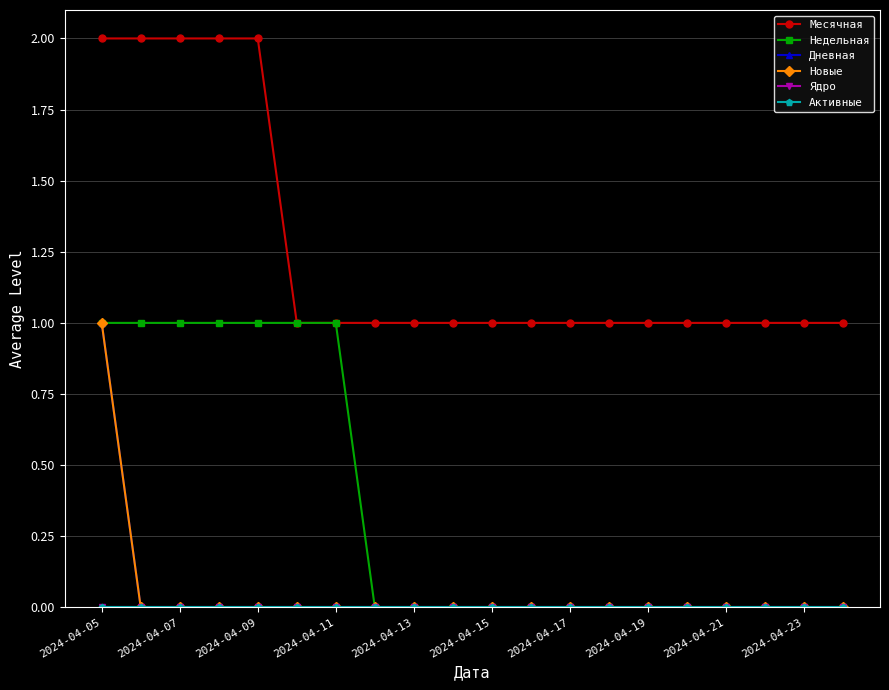

Does the chart have visible grid lines?

Yes